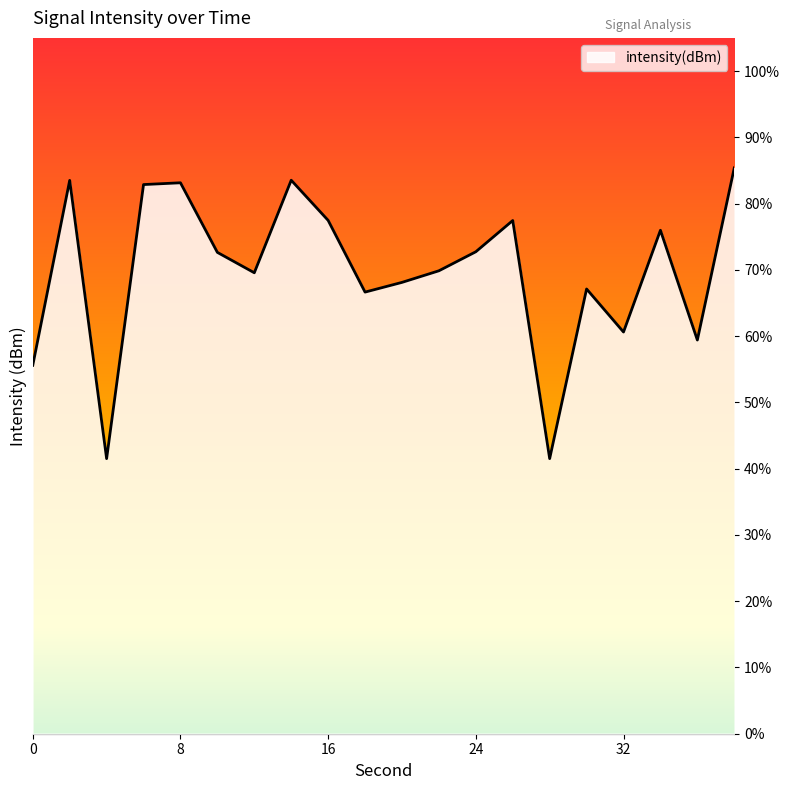

At which category does the data reach its first local valley?

4